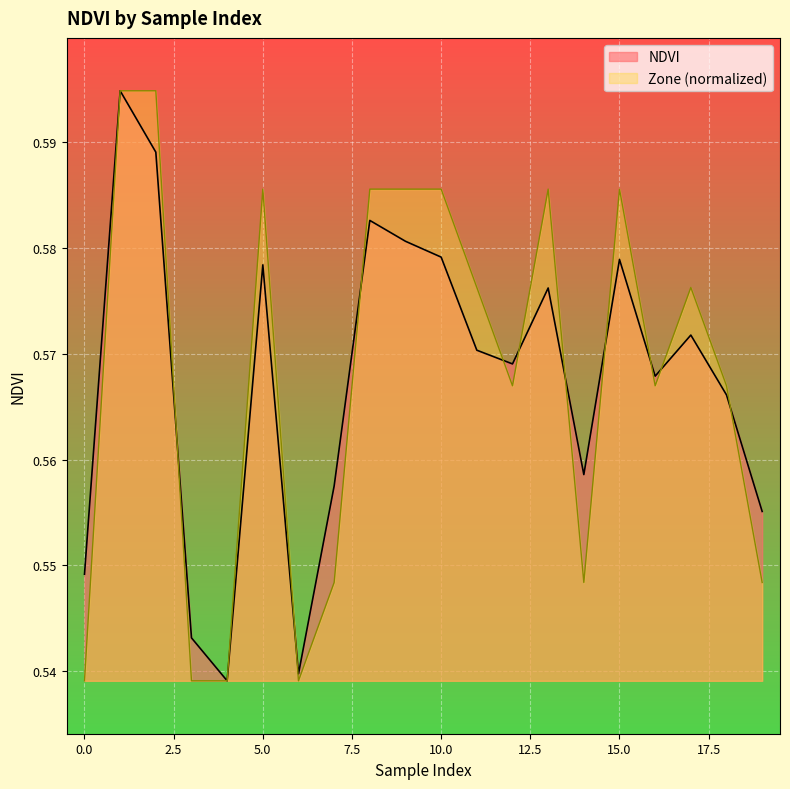

Reading left to right, list all the values displayed in this chart.

0.5	0.6	0.6	0.5	0.5	0.6	0.5	0.6	0.6	0.6	0.6	0.6	0.6	0.6	0.6	0.6	0.6	0.6	0.6	0.6